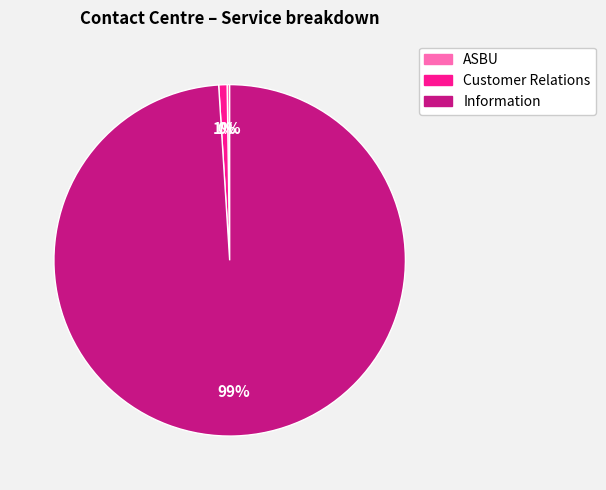

To the nearest percent, what is the average slice percentage?

33%